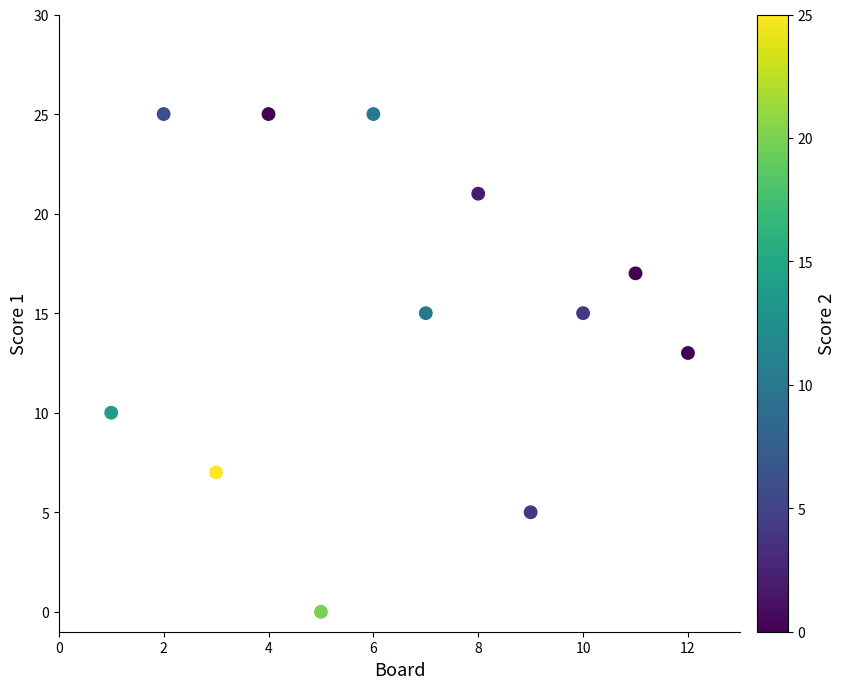

What Y value in the scatter plot is closest to 12?

13